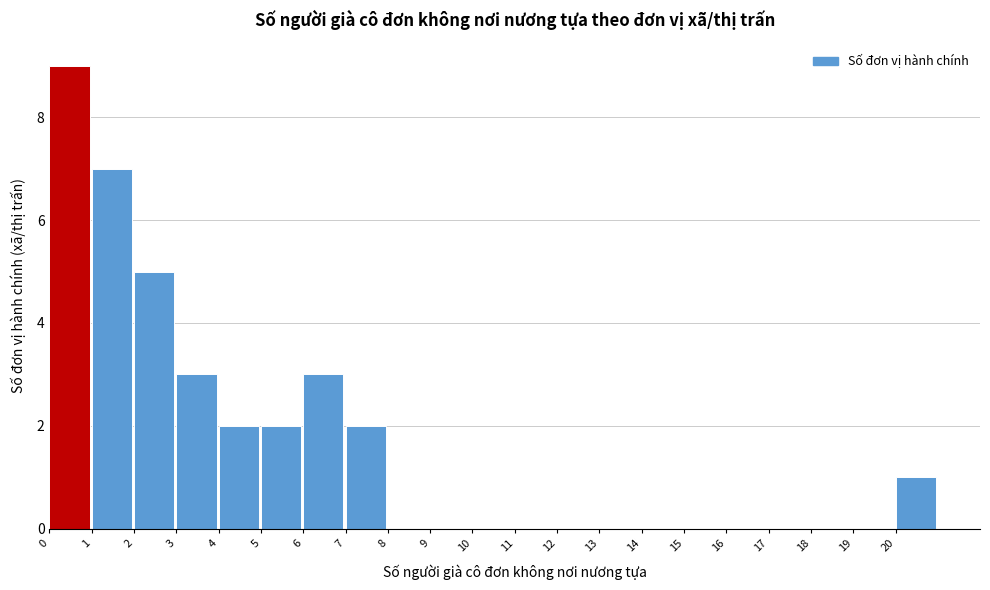

Reading left to right, list every bar in this chart as the range it spans on the x-axis followed by its height. The values are not printed on the chart, so give them approximately, as read against the axis.

0 to 1: 9
1 to 2: 7
2 to 3: 5
3 to 4: 3
4 to 5: 2
5 to 6: 2
6 to 7: 3
7 to 8: 2
8 to 9: 0
9 to 10: 0
10 to 11: 0
11 to 12: 0
12 to 13: 0
13 to 14: 0
14 to 15: 0
15 to 16: 0
16 to 17: 0
17 to 18: 0
18 to 19: 0
19 to 20: 0
20 to 21: 1